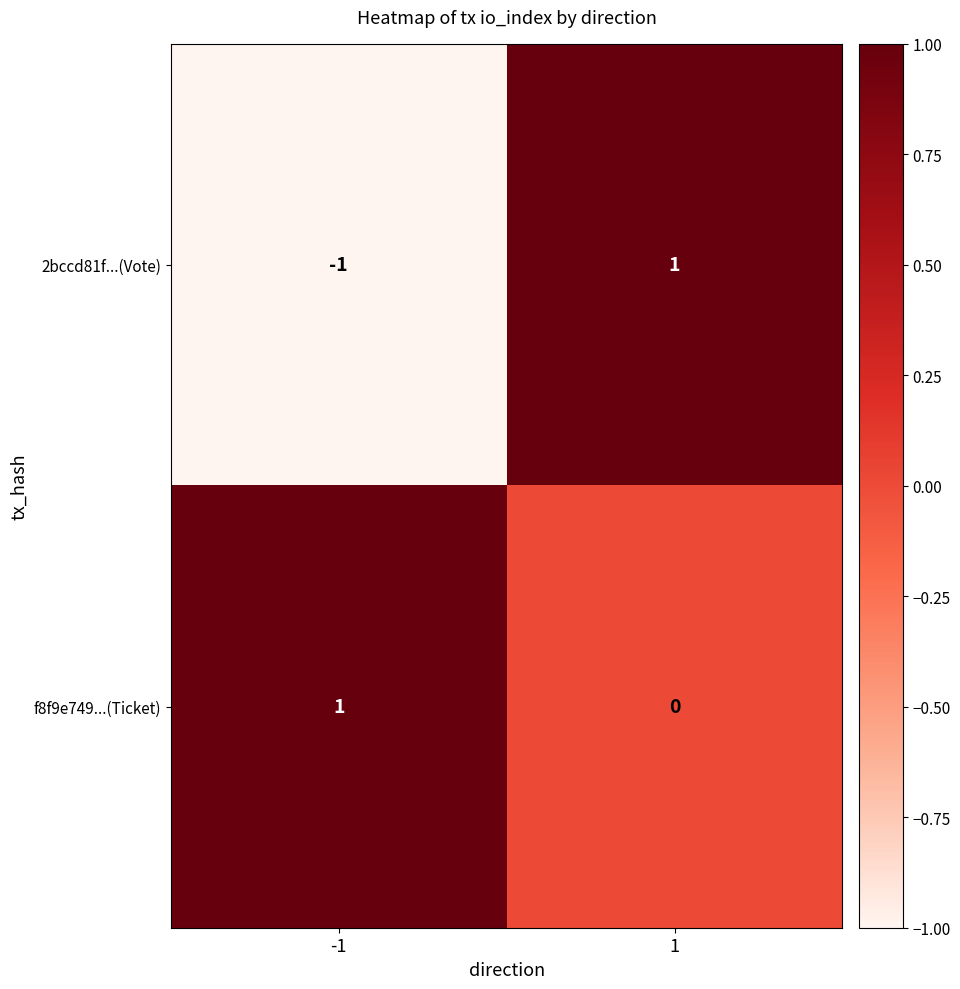

Rank the categories by f8f9e749...(Ticket) value from lowest to highest.

1, -1